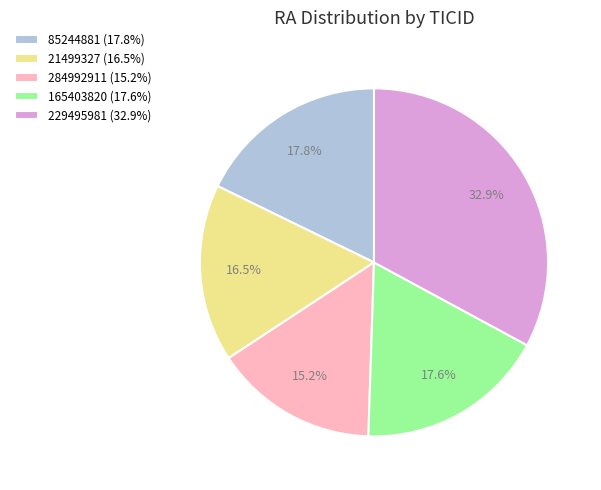

What is the ratio of the value at 165403820 (17.6%) to the value at 229495981 (32.9%)?

0.5